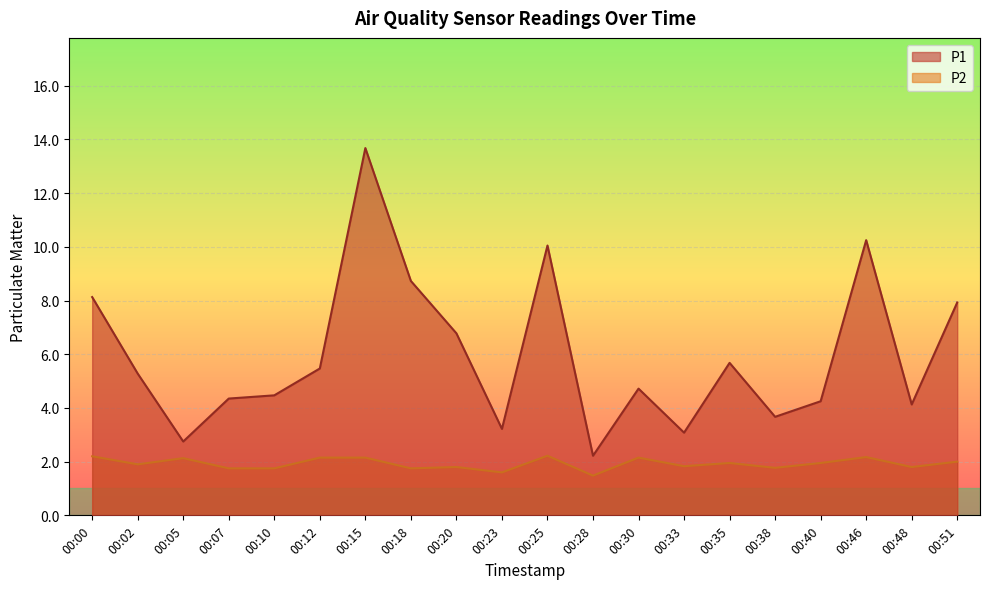

What are all the series names shown in the legend?

P1, P2